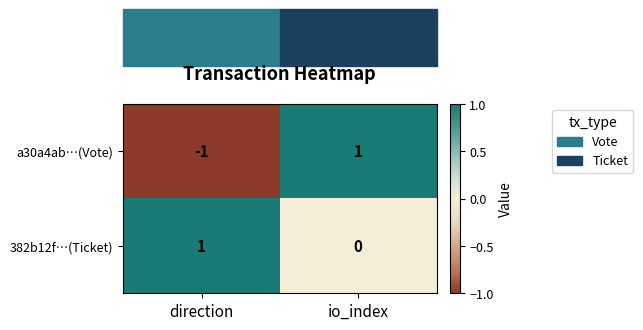

Is it true that 382b12f…(Ticket) equals 0 at io_index?

True